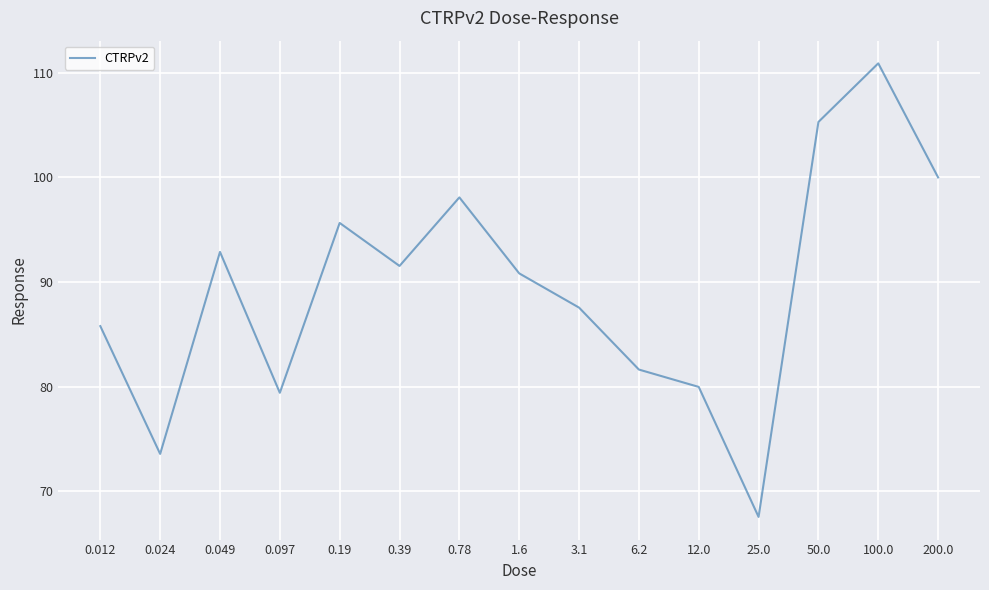

Between 0.78 and 0.012, which is larger?

0.78